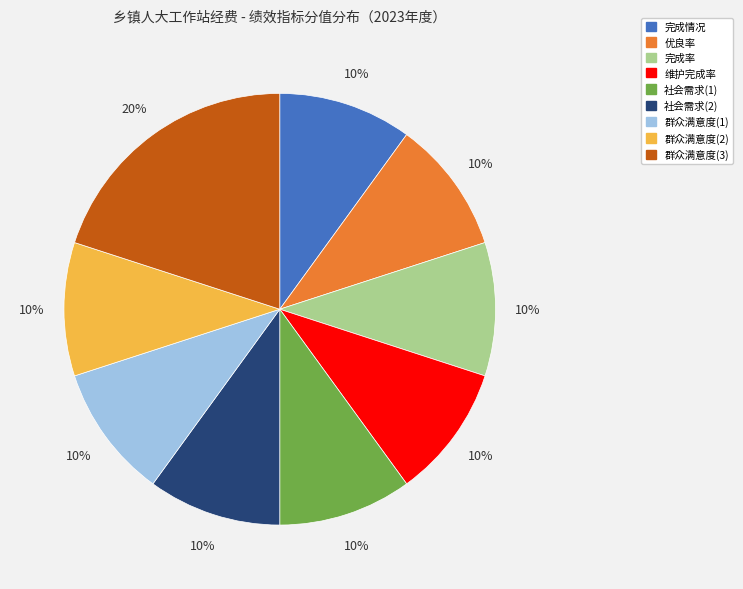

Between 群众满意度(3) and 社会需求(1), which is larger?

群众满意度(3)